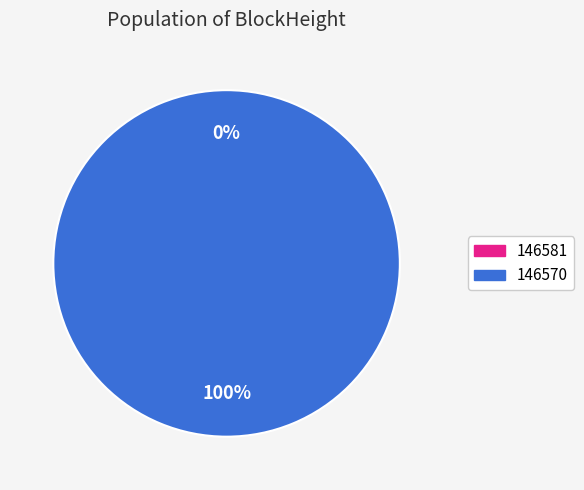

Which category has the smallest portion of the pie?

146581